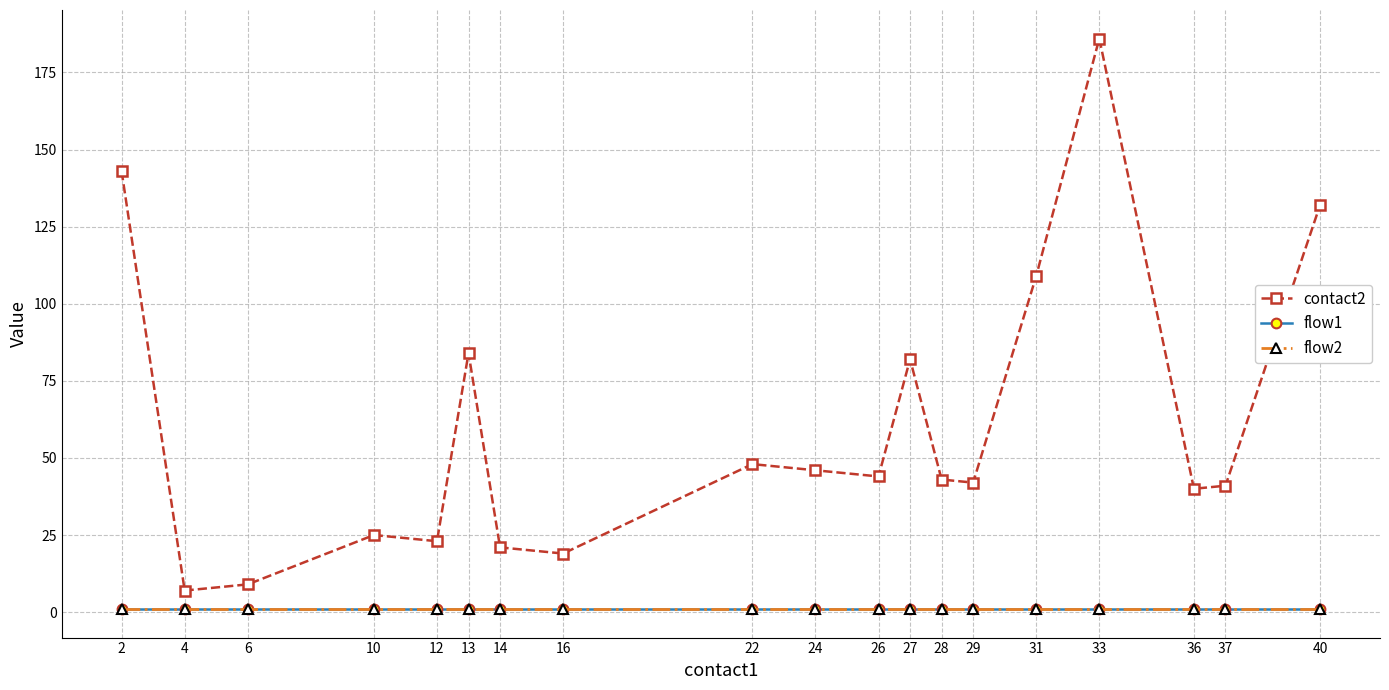

Which series has the largest range (max minus min)?

contact2